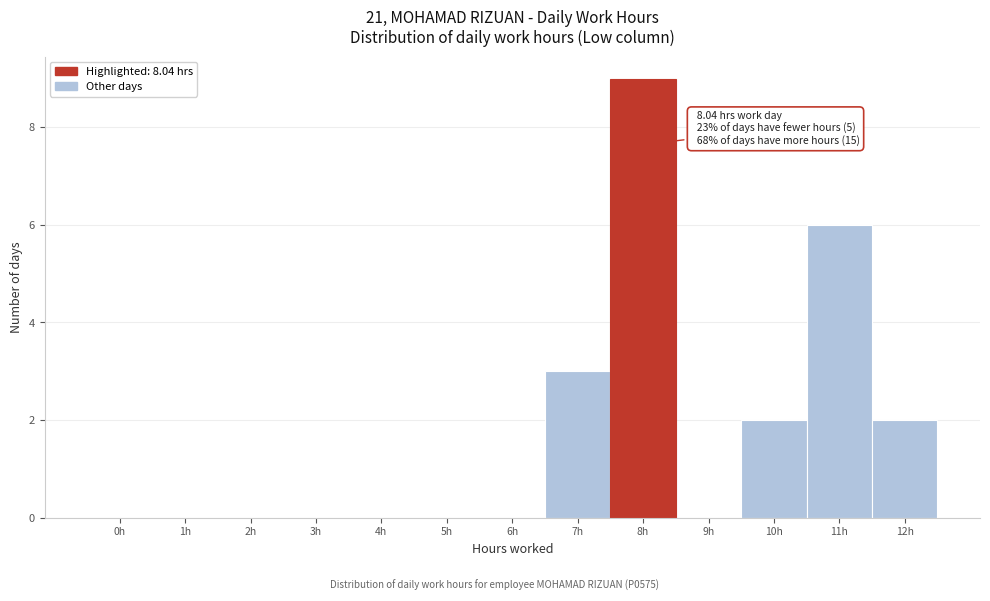

Reading left to right, what are all the values shown in this chart?

0h=0	1h=0	2h=0	3h=0	4h=0	5h=0	6h=0	7h=3	8h=9	9h=0	10h=2	11h=6	12h=2